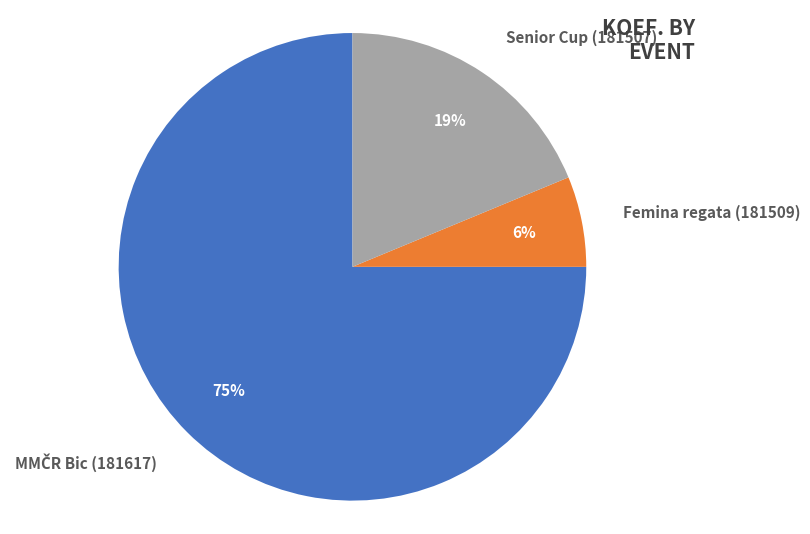

How many segments does this pie chart have?

3